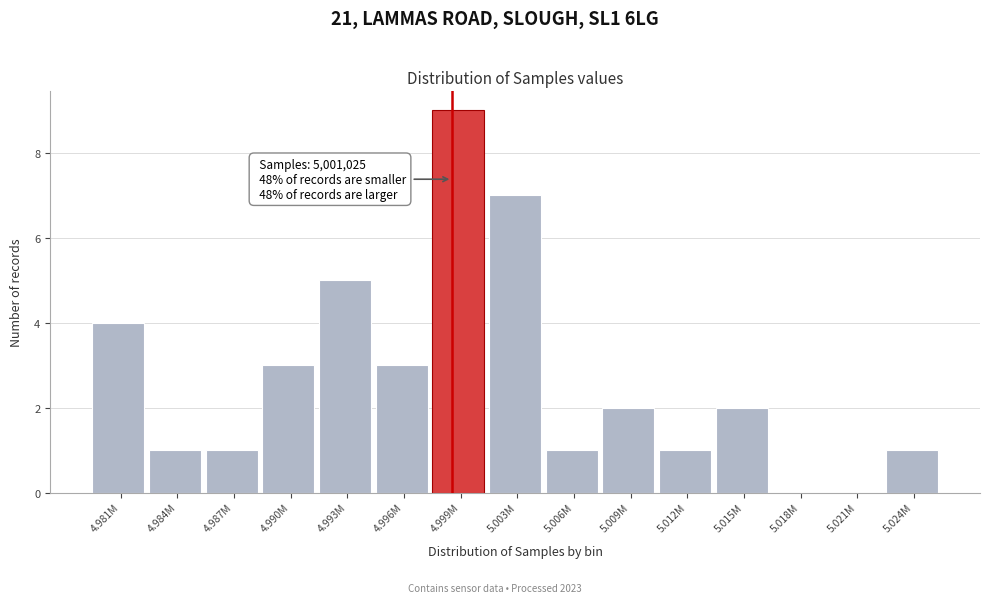

Reading left to right, transcribe all the data shown in this chart.

4.981M=4	4.984M=1	4.987M=1	4.990M=3	4.993M=5	4.996M=3	4.999M=9	5.003M=7	5.006M=1	5.009M=2	5.012M=1	5.015M=2	5.018M=0	5.021M=0	5.024M=1